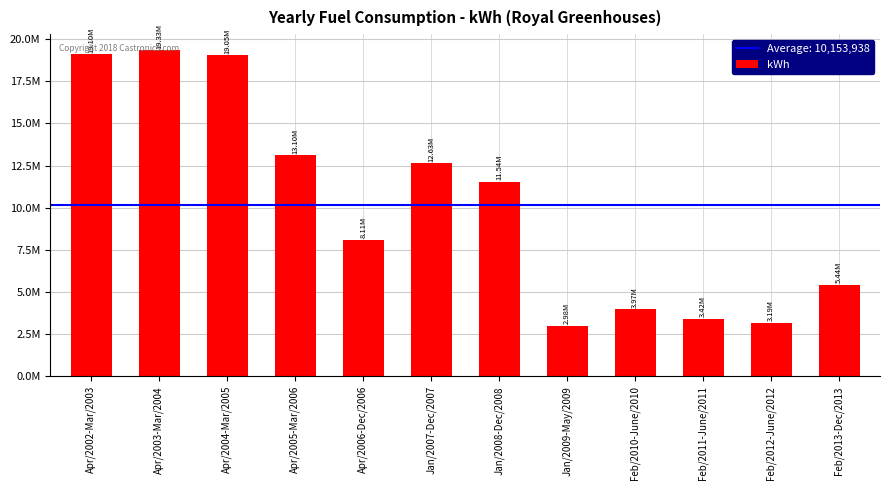

Are the bars horizontal?

No